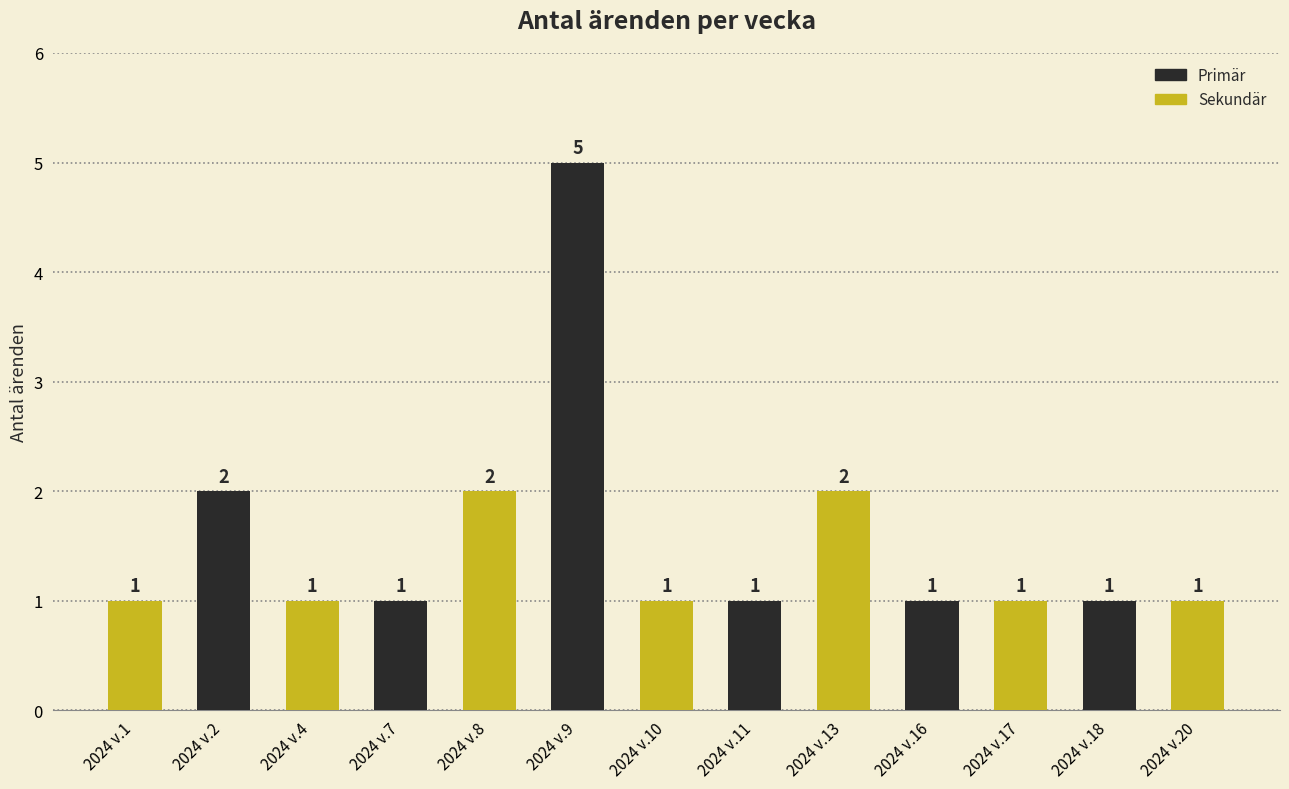

How many data points are above 1?

4